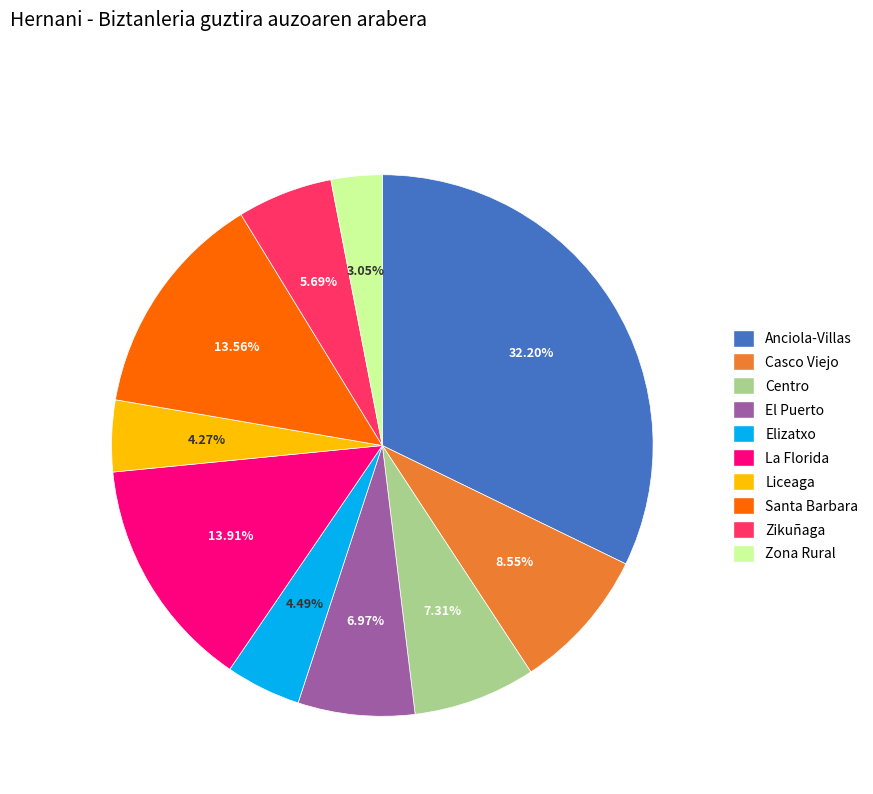

Combined, what portion of the pie is Casco Viejo and El Puerto?

15.5%